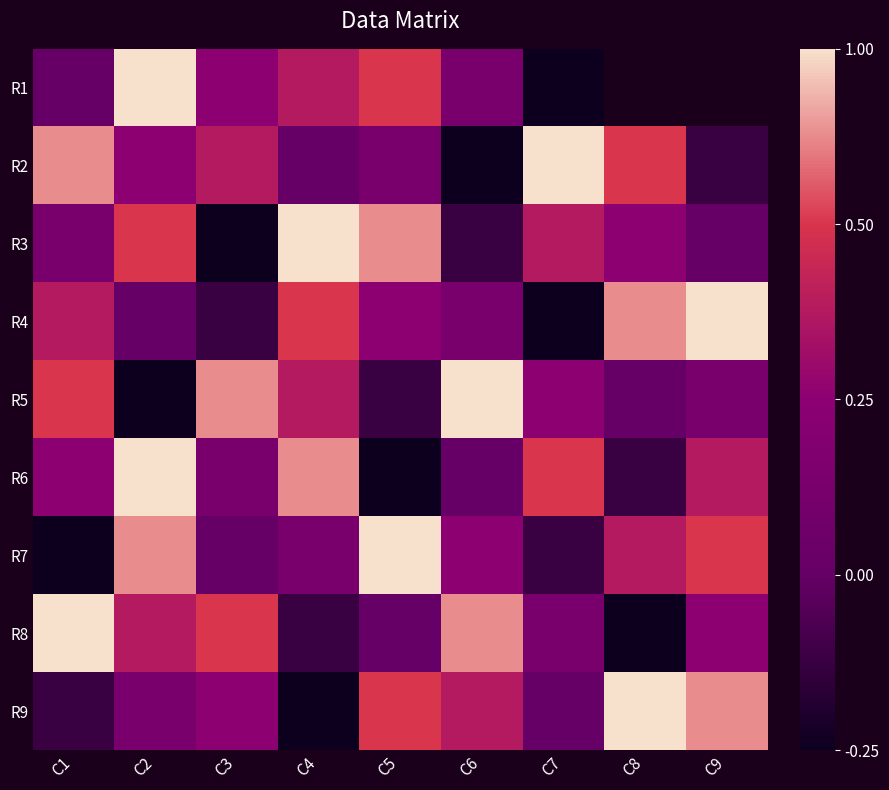

Where does the R8 series first go above 0?

C1